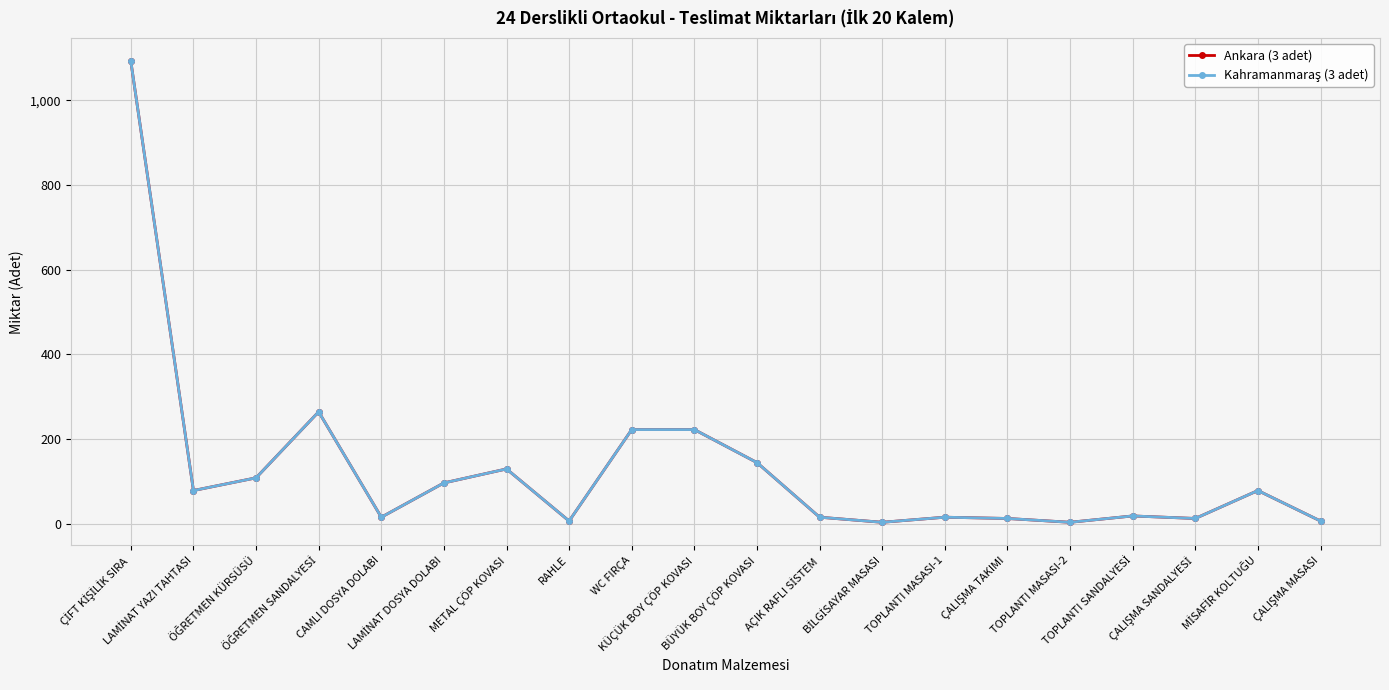

True or false: Ankara (3 adet) has a value of 9 at RAHLE.

False